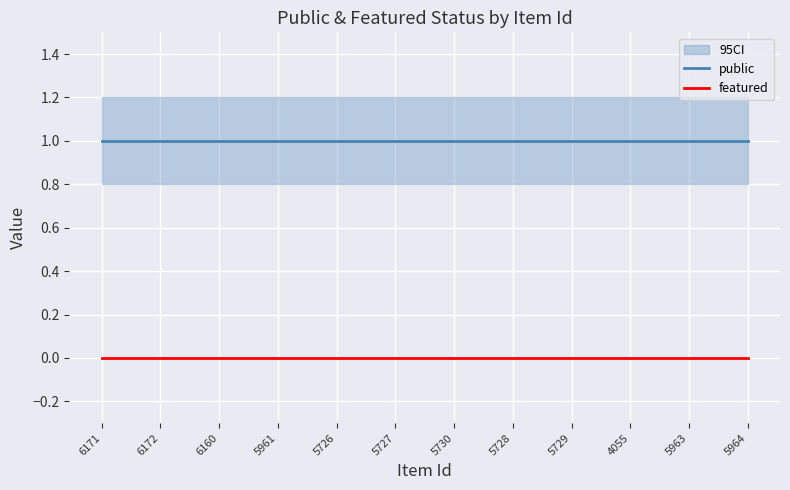

Which series changed the most between 6171 and 5730?

public